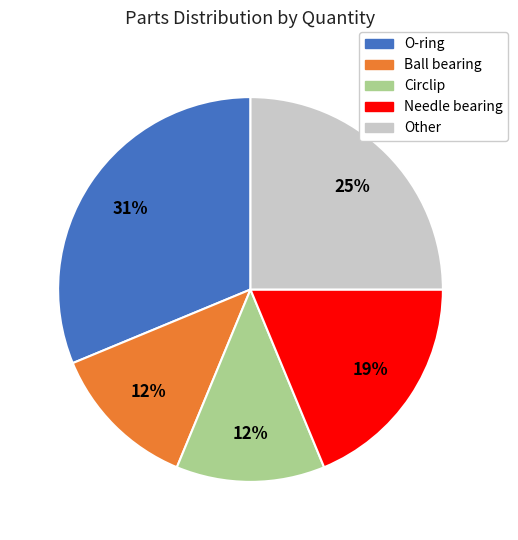

Which slice is the largest?

O-ring